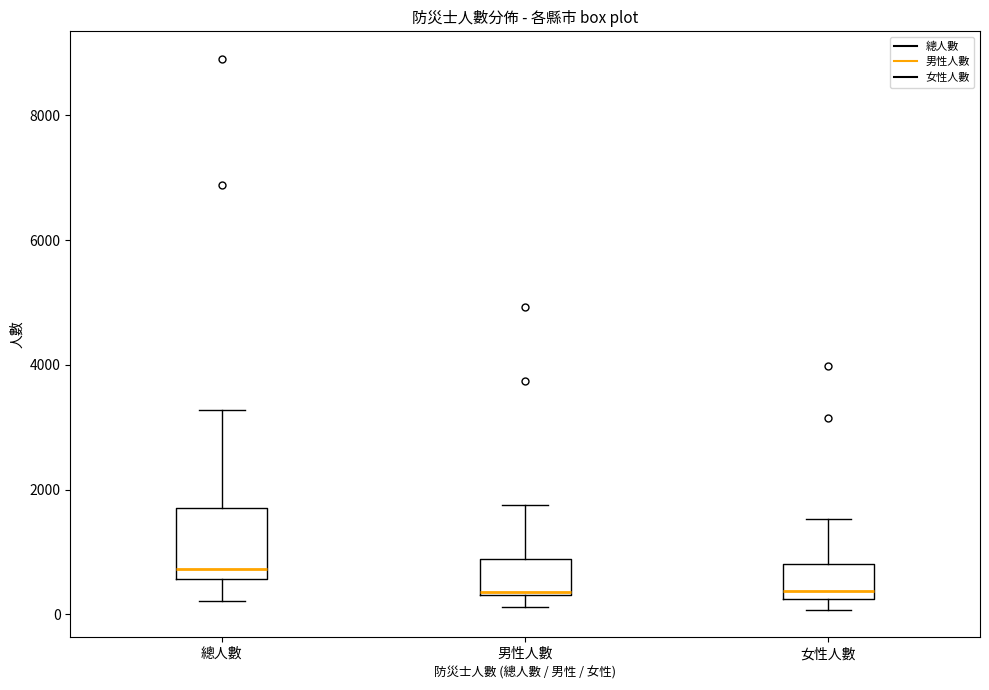

Reading left to right, read every box against the y-axis: the position of its median line, the range the box covers, and the ends of its whiskers. The values are not printed on the chart, so give them approximately, as read against the axis.

總人數: median 800, box 600 to 1600, whiskers 200 to 3200
男性人數: median 400, box 400 to 800, whiskers 200 to 1800
女性人數: median 400, box 200 to 800, whiskers 0 to 1600